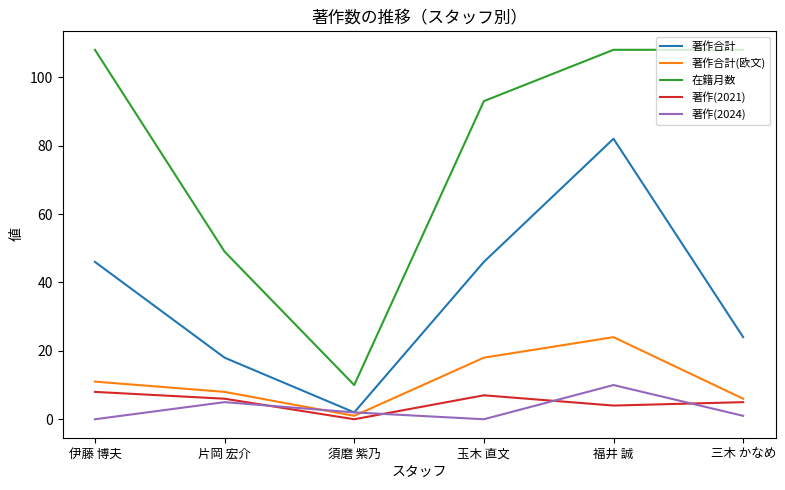

Which series has the largest total across all categories?

在籍月数